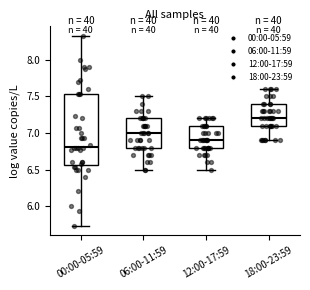

Where does the lower whisker of the box for 00:00-05:59 end on the y-axis? The values are not printed on the chart, so give them approximately, as read against the axis.

5.75